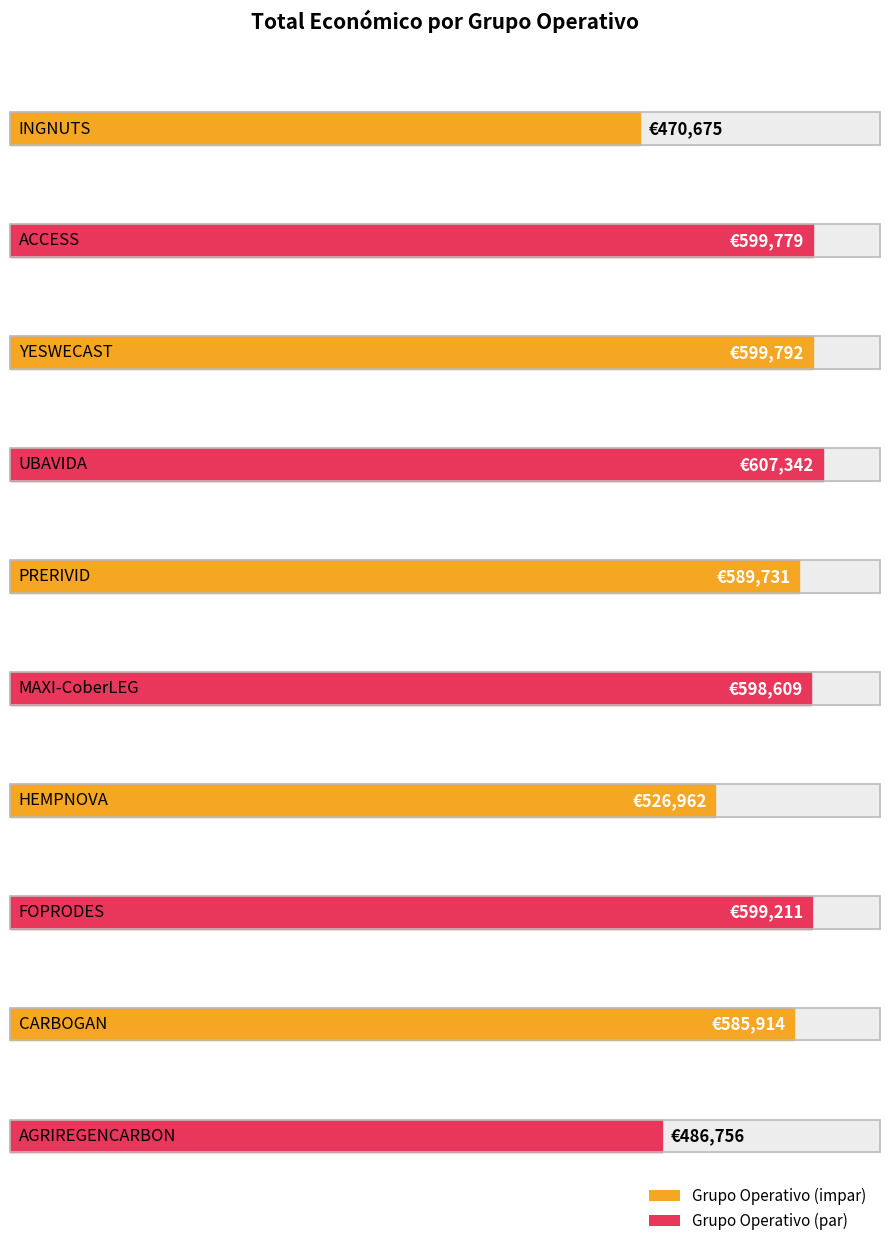

Reading left to right, what are all the values shown in this chart?

INGNUTS=470675	ACCESS=599779	YESWECAST=599792	UBAVIDA=607342	PRERIVID=589731	MAXI-CoberLEG=598609	HEMPNOVA=526962	FOPRODES=599211	CARBOGAN=585914	AGRIREGENCARBON=486756